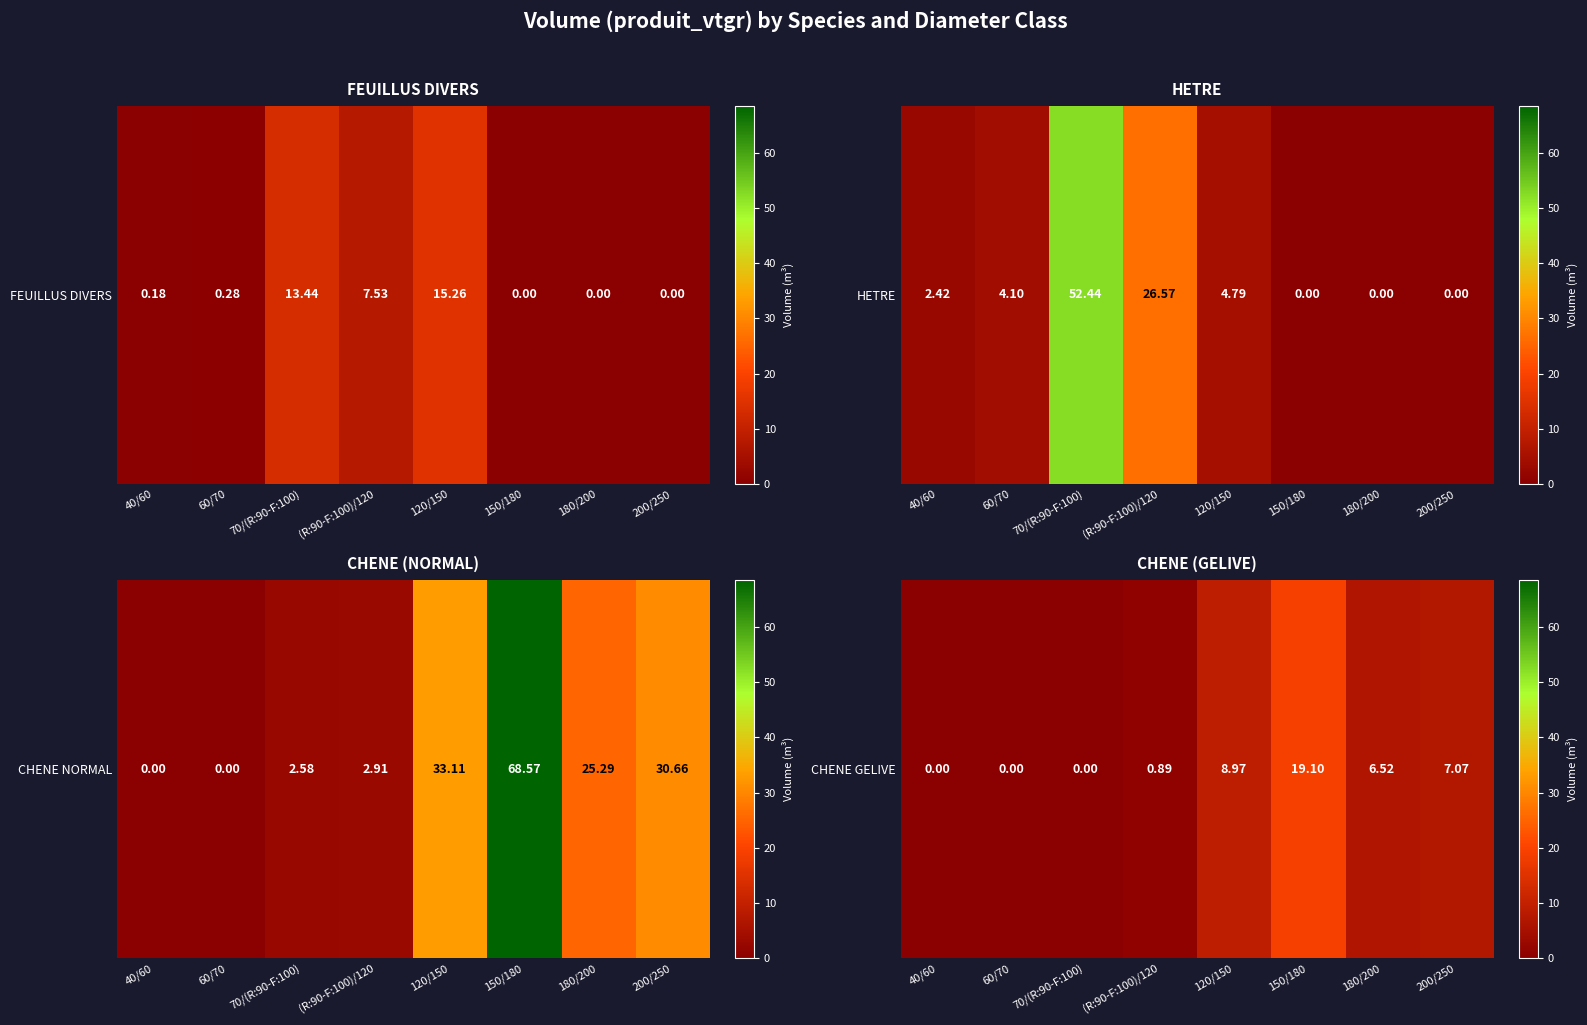

What is the difference between the values at 70/(R:90-F:100) and 180/200?

6.5